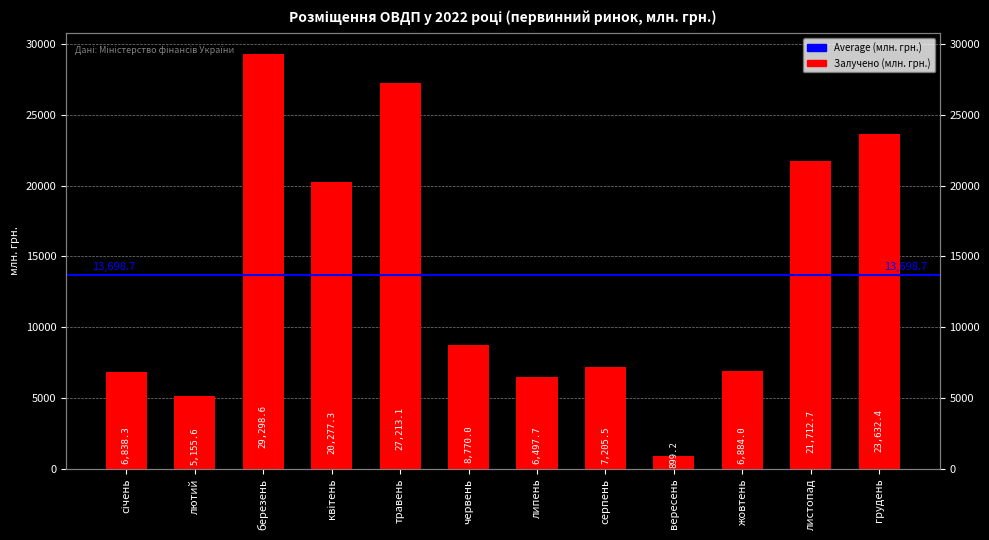

What is the sum of the values at травень and липень?

33710.8